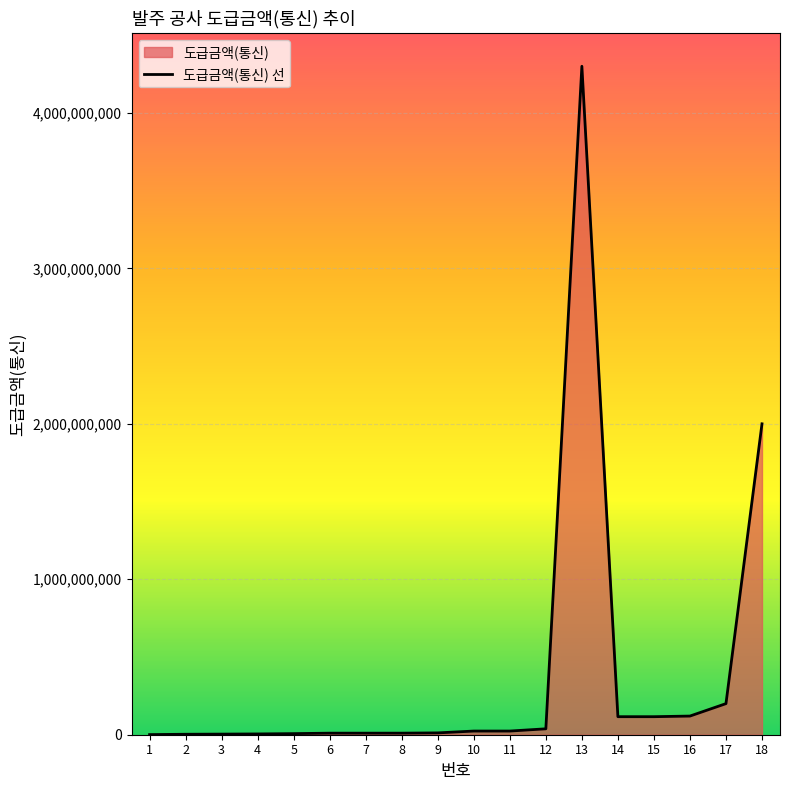

What is the difference between the values at 11 and 1?

22831000